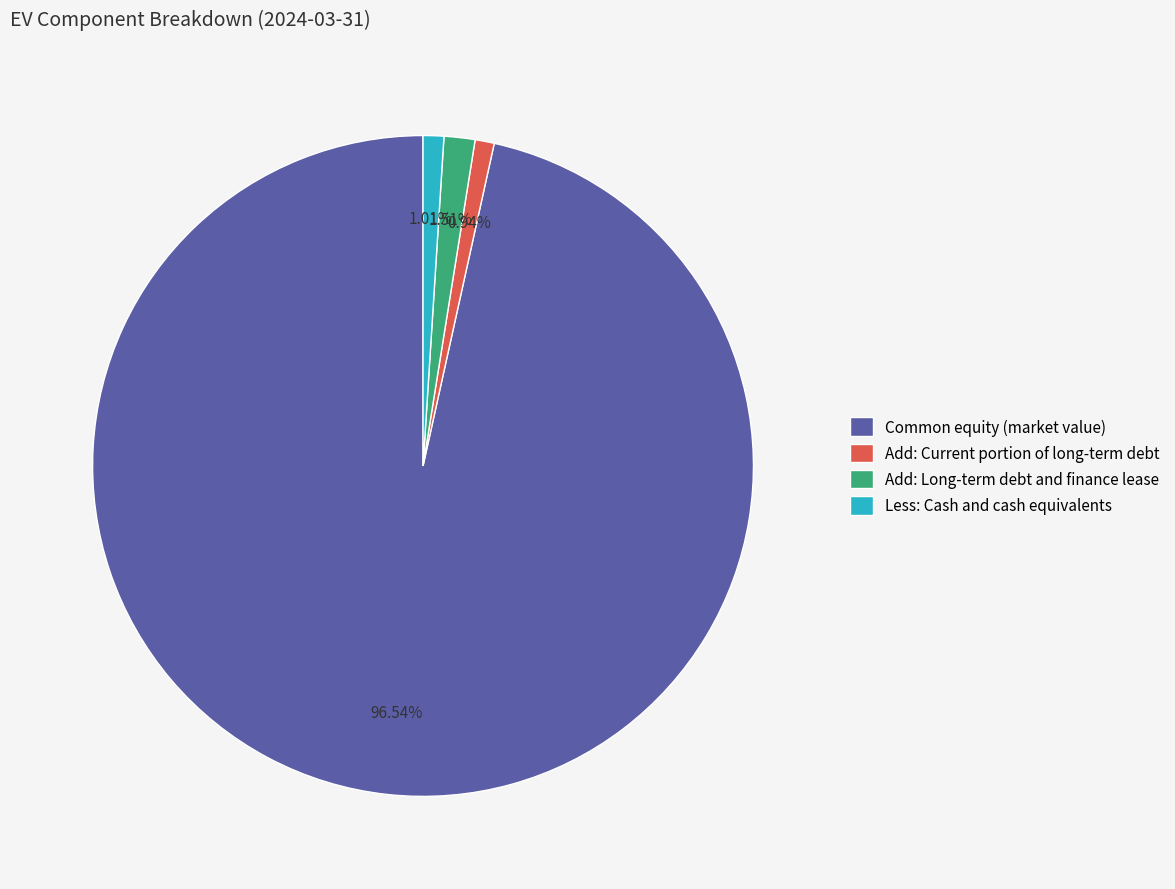

To the nearest percent, what is the average slice percentage?

25%